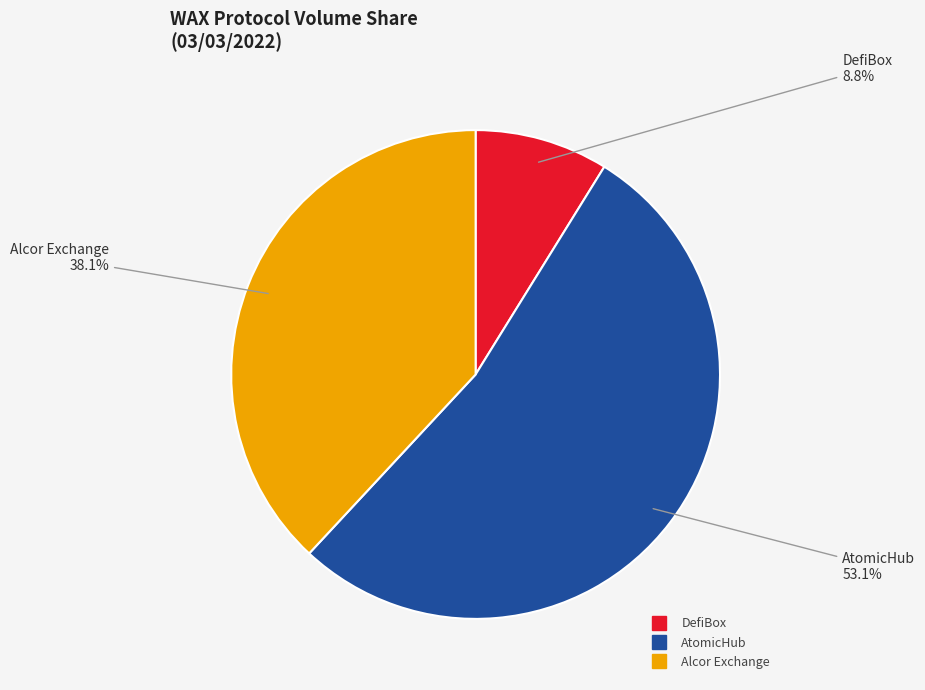

Is there any slice that represents more than half of the pie?

Yes